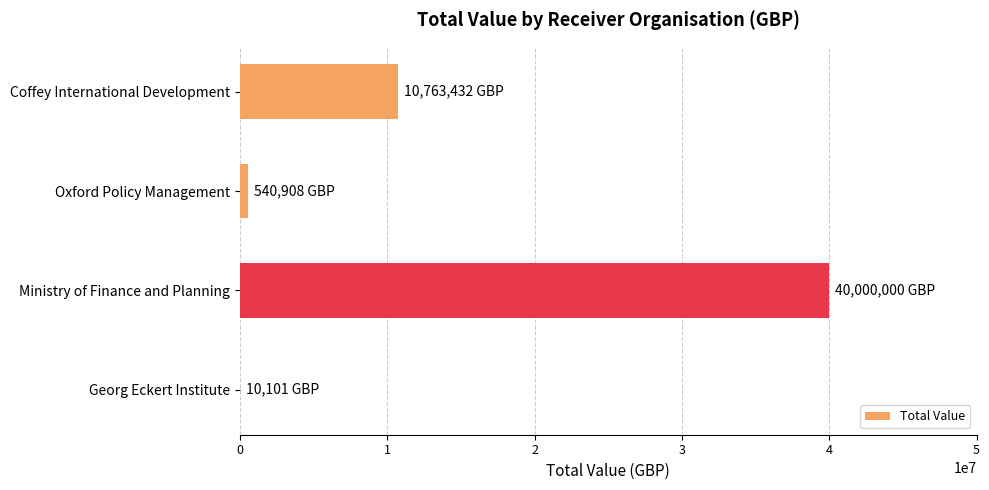

Reading top to bottom, list all the values displayed in this chart.

Coffey International Development=10763432	Oxford Policy Management=540908	Ministry of Finance and Planning=40000000	Georg Eckert Institute=10101